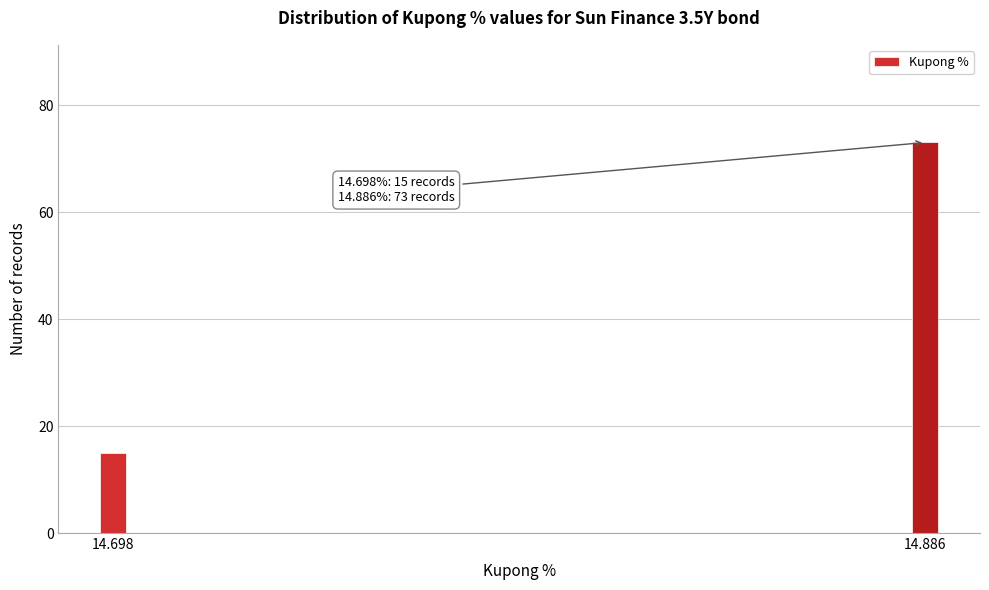

Reading left to right, what are all the values shown in this chart?

14.698=15	14.886=73